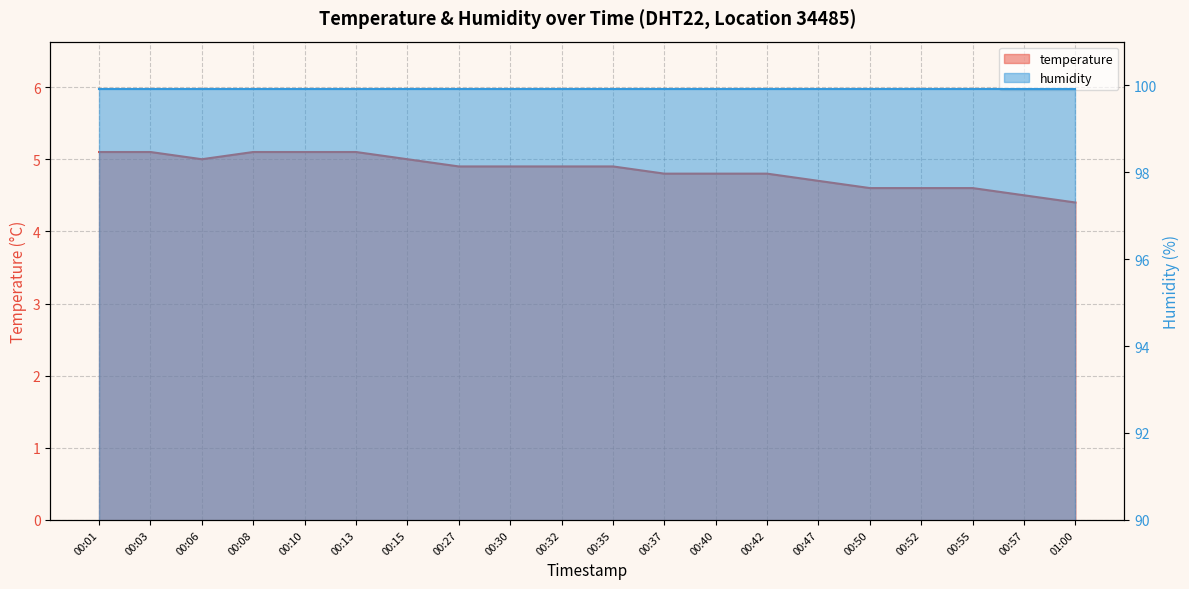

What is the label of the 13th point from the left?

00:40